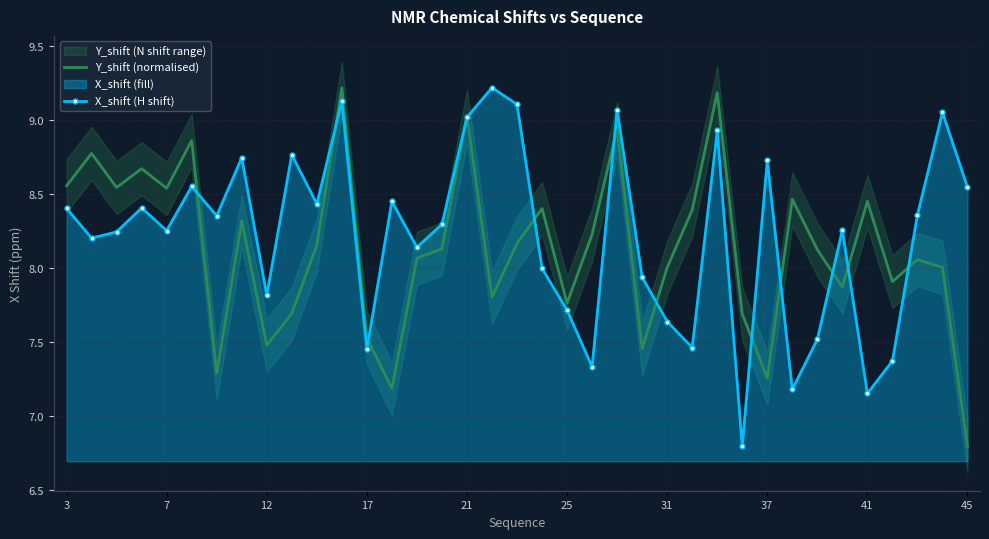

The X_shift (H shift) series shows 9.4 at 41. True or false?

False